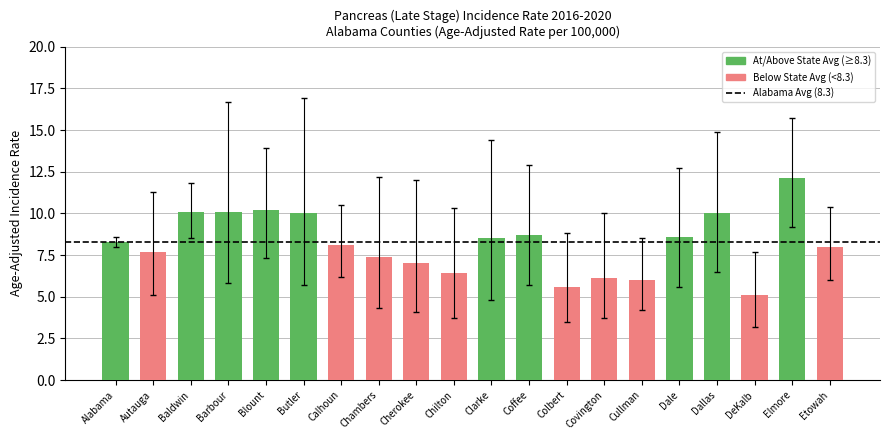

How many categories are shown in the chart?

20